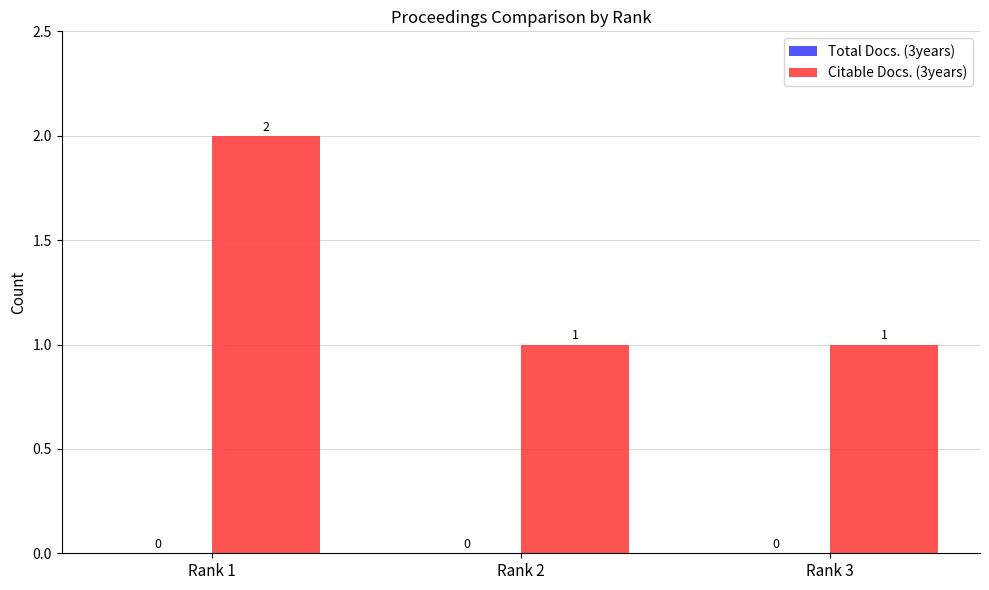

Which label corresponds to the largest value in the chart?

Rank 1